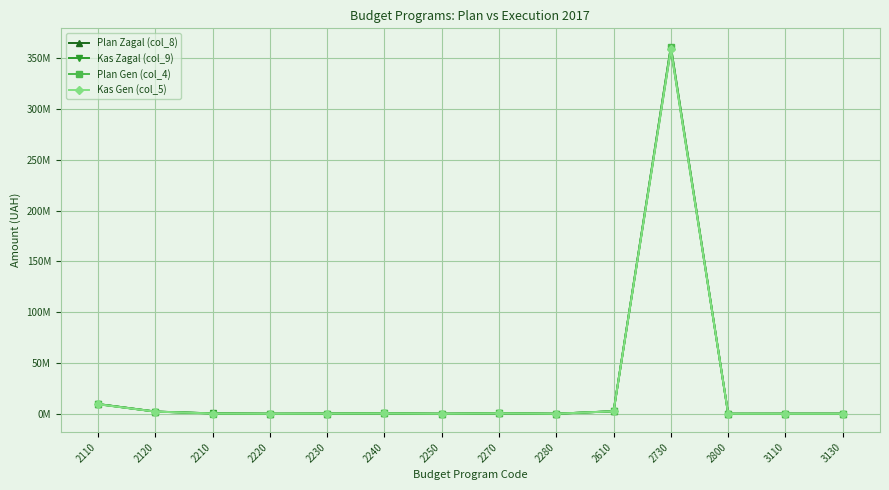

True or false: Kas Gen (col_5) and Plan Gen (col_4) intersect in this chart.

False